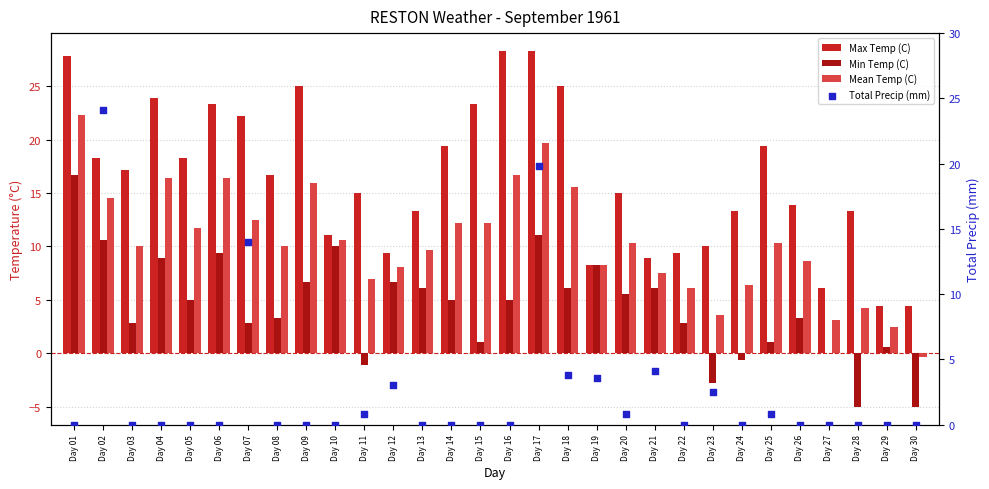

Which series has the largest total across all categories?

Max Temp (C)